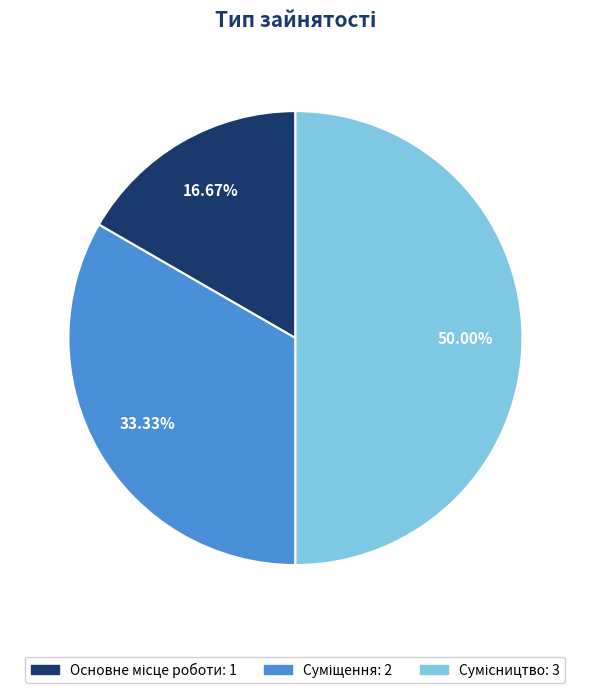

What is the change in value from Основне місце роботи to Сумісництво?

+2